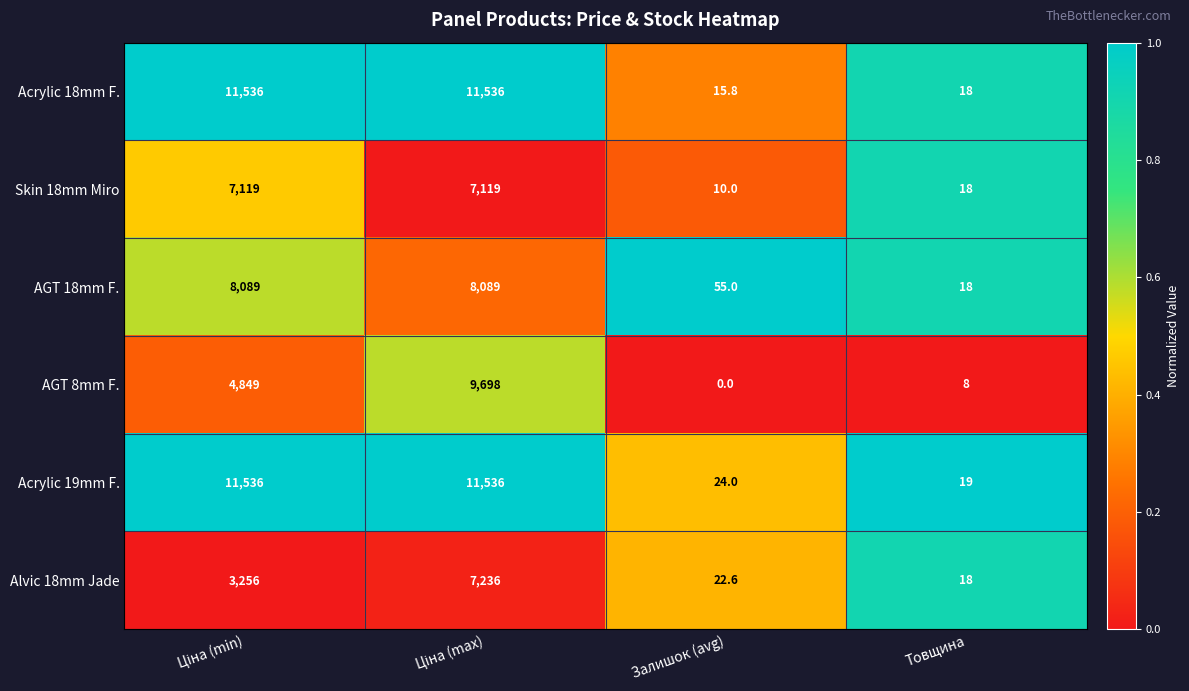

What is the difference between the maximum and minimum values in the Skin 18mm Miro series?

7109.0